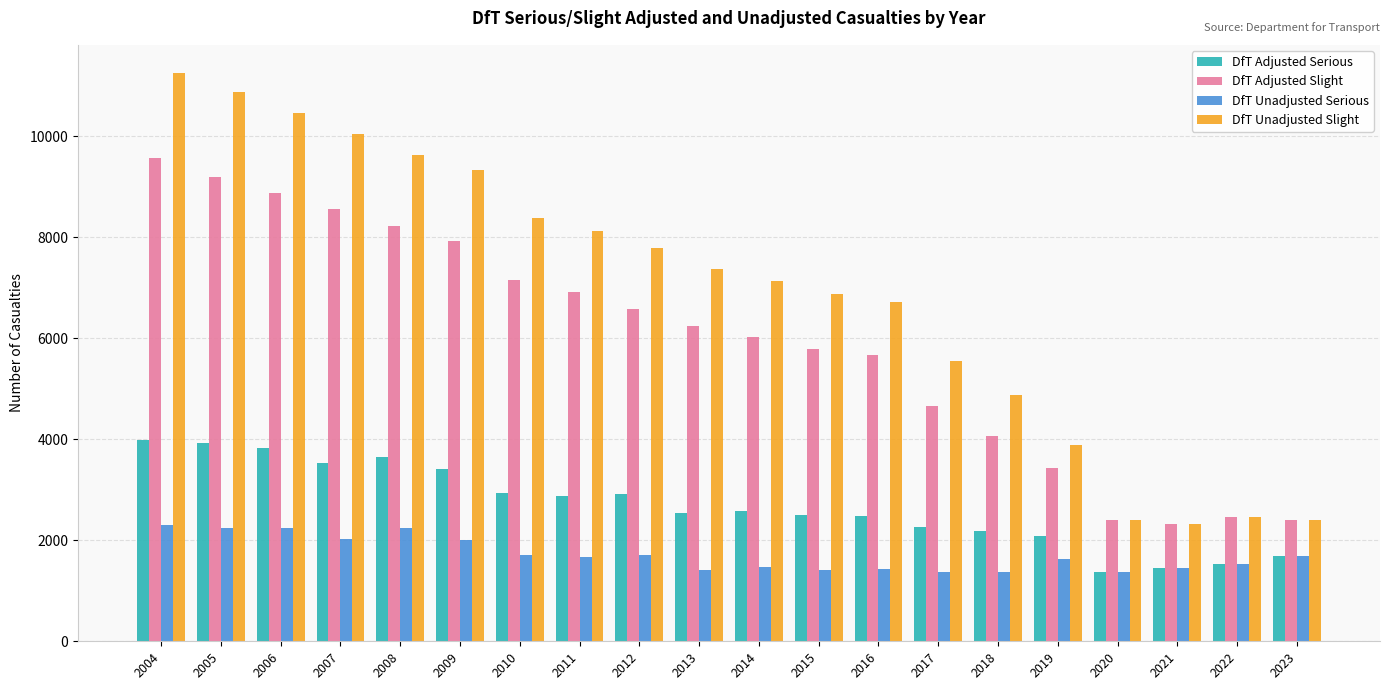

Which label corresponds to the largest value in the chart?

2004